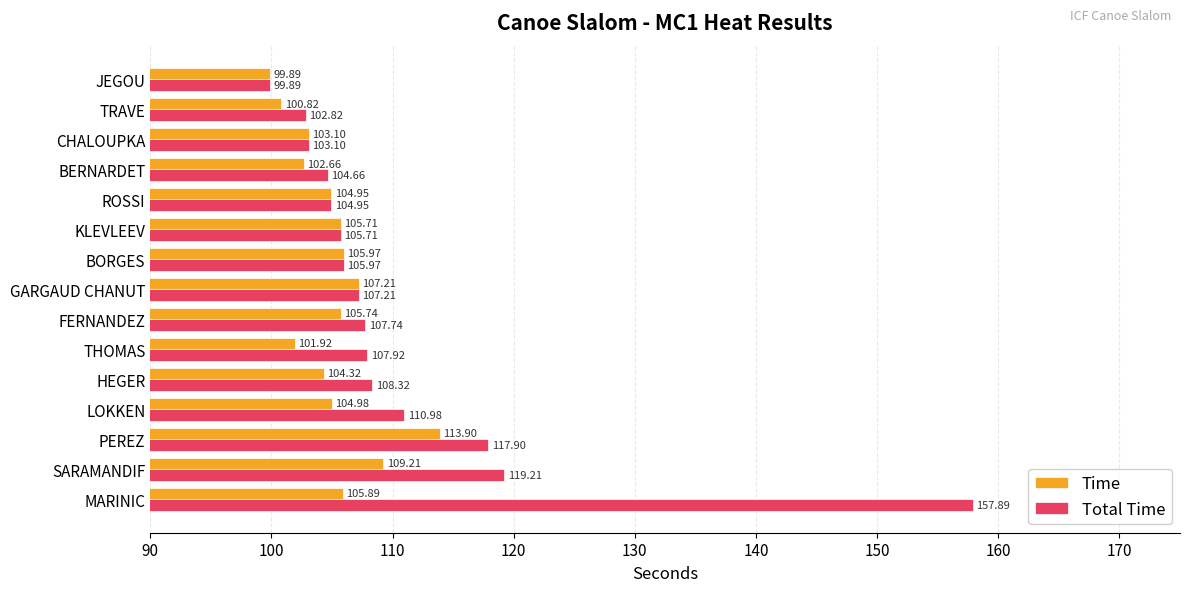

Which series has the largest range (max minus min)?

Total Time